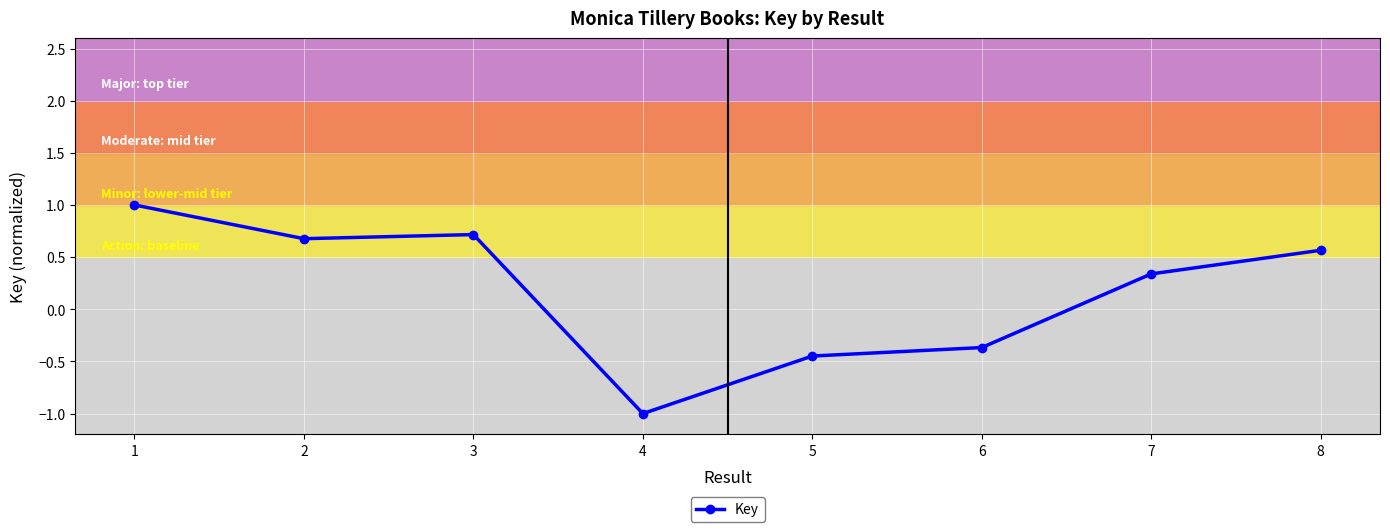

What is the difference between the maximum and minimum values?

2.0